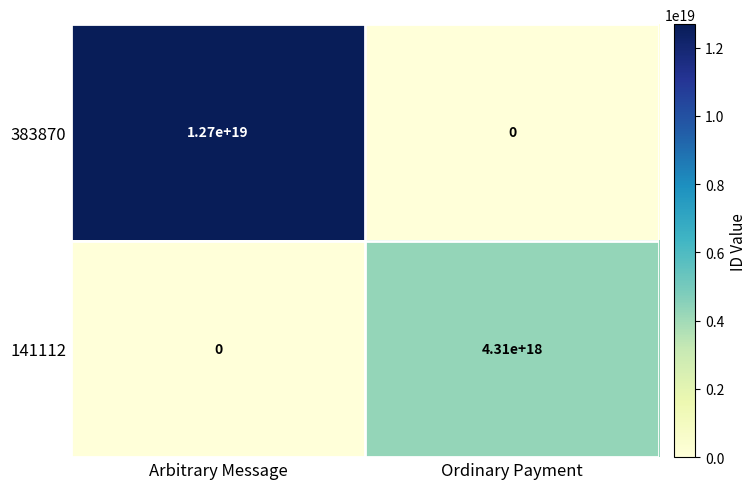

Rank the series by their average value, from highest to lowest.

383870, 141112